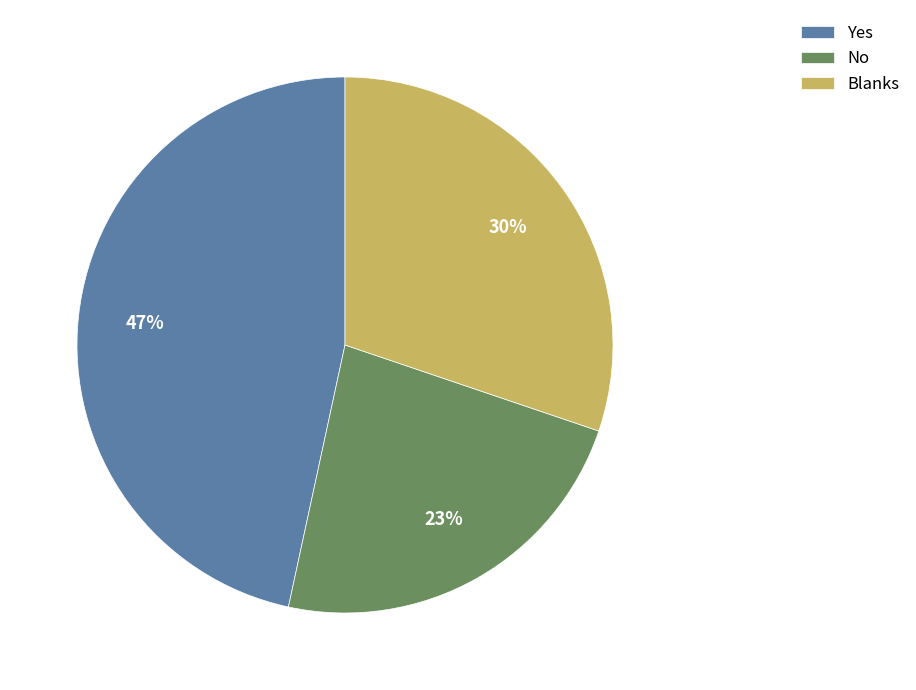

Which category has the smallest portion of the pie?

No